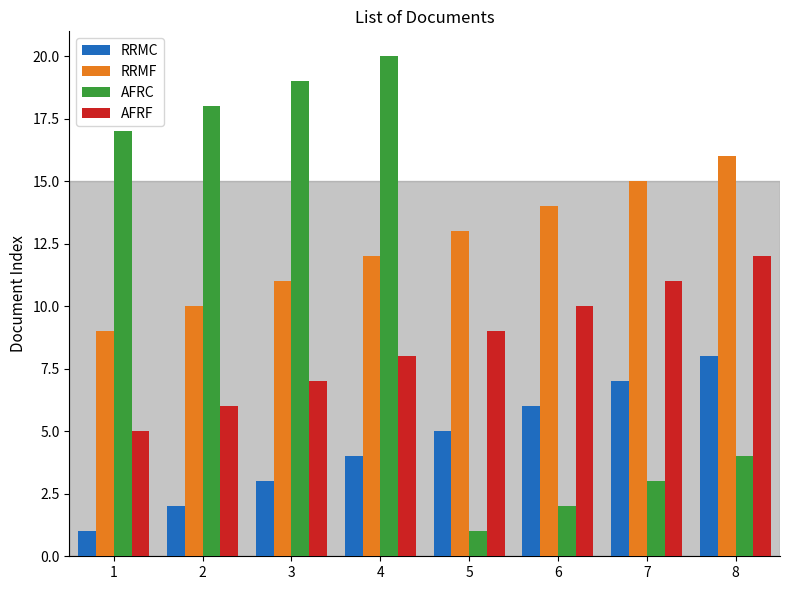

What is the difference between the maximum and minimum values in the RRMC series?

7